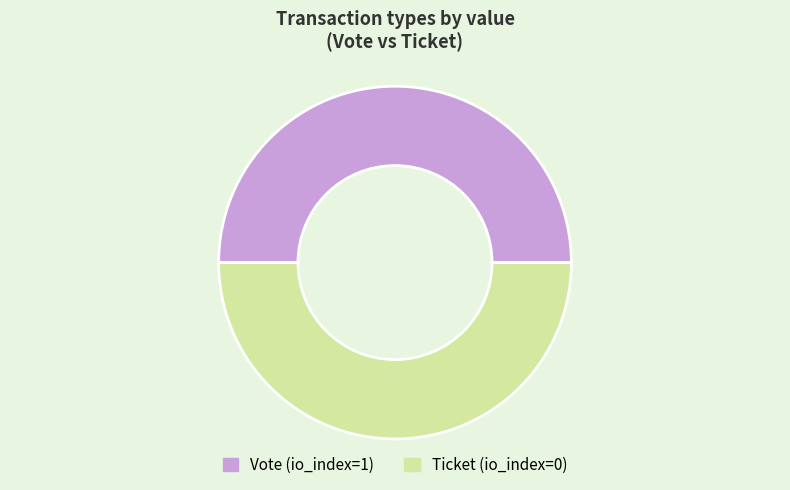

Combined, do Ticket and Vote account for over 50%?

Yes